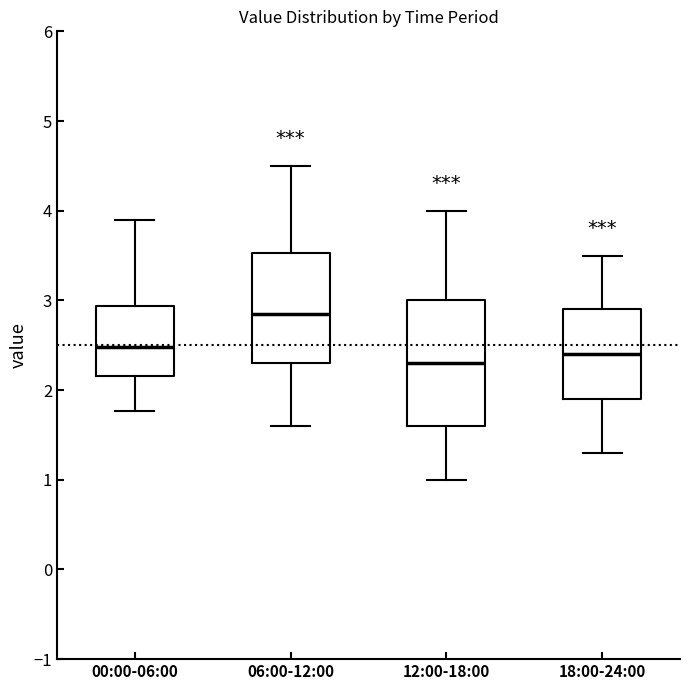

Which box is the tallest, from its lower edge to its upper edge?

12:00-18:00